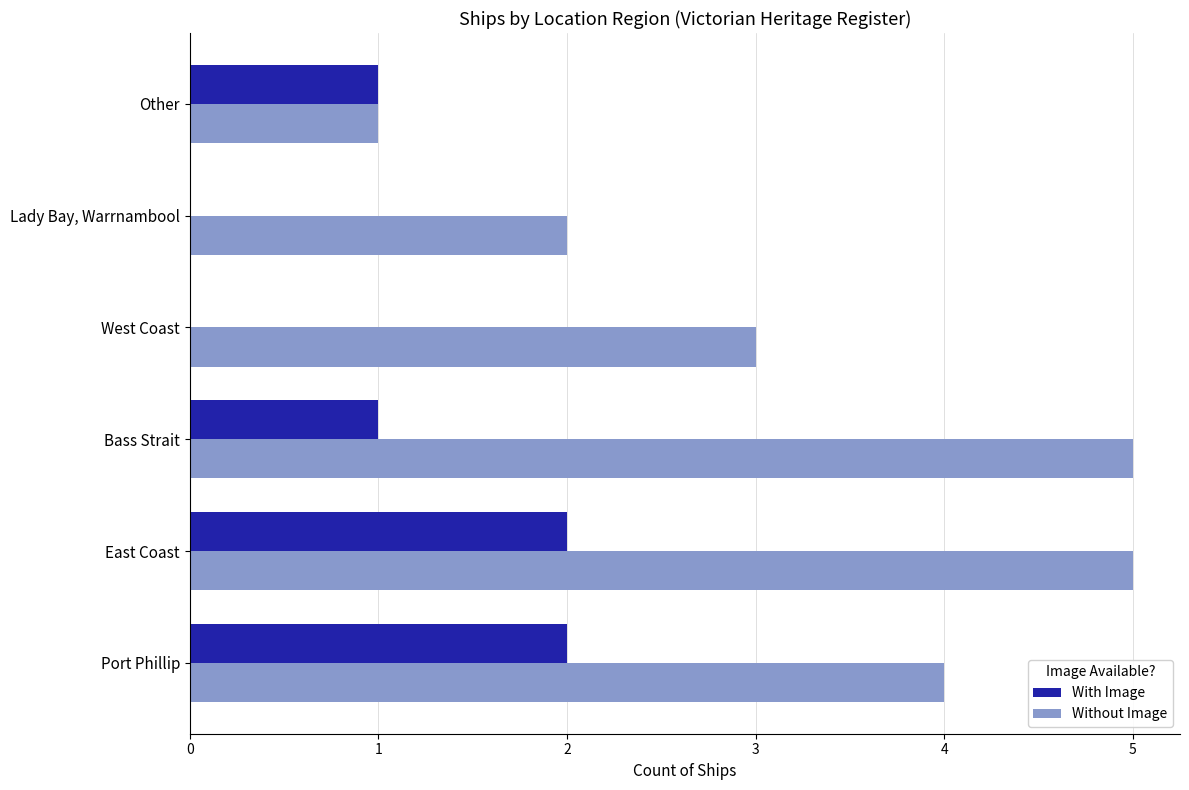

Which series changed the most between Port Phillip and East Coast?

Without Image